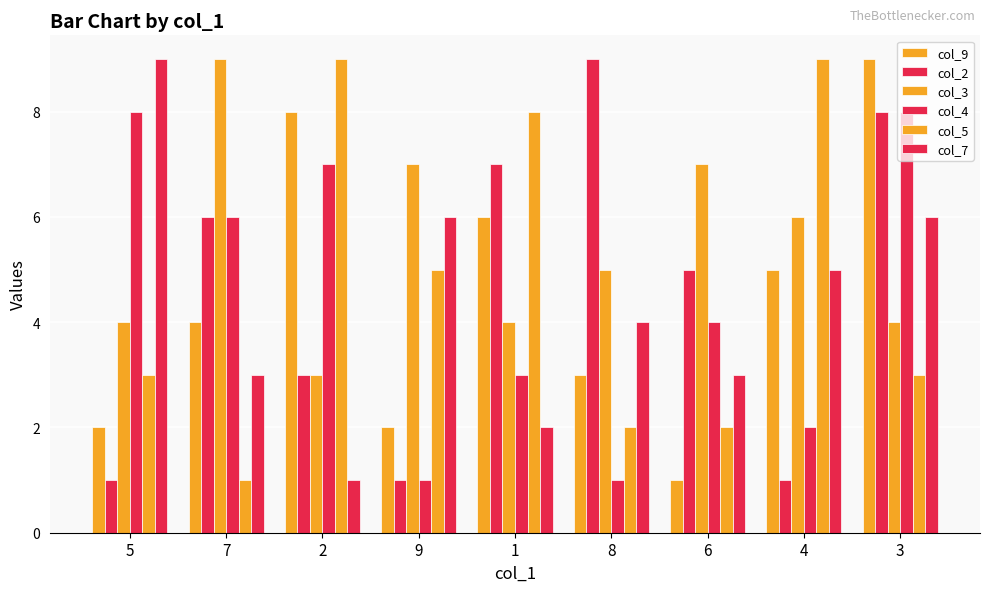

How many series are shown in this chart?

6